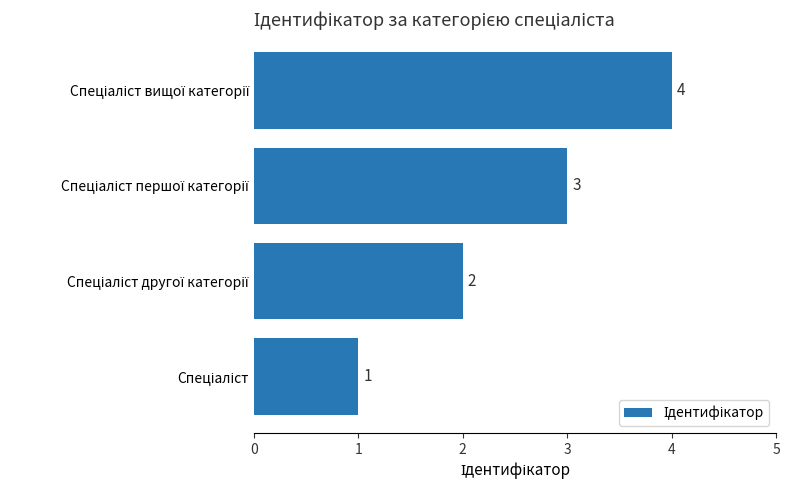

How many series are shown in this chart?

1